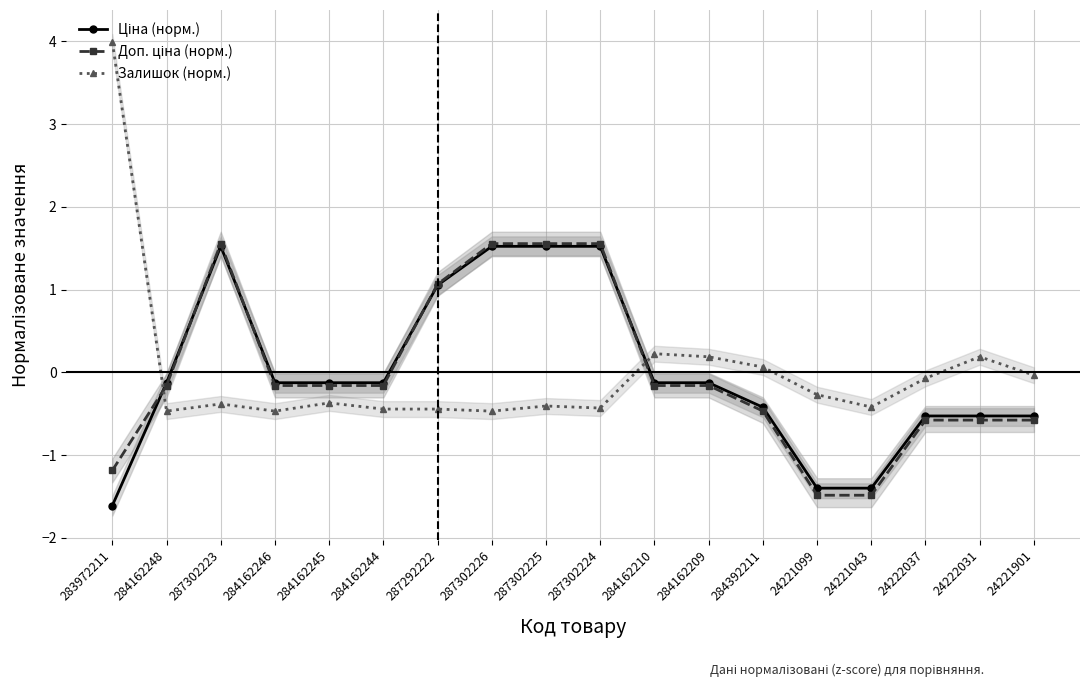

What is the label of the 1st point from the right?

24221901